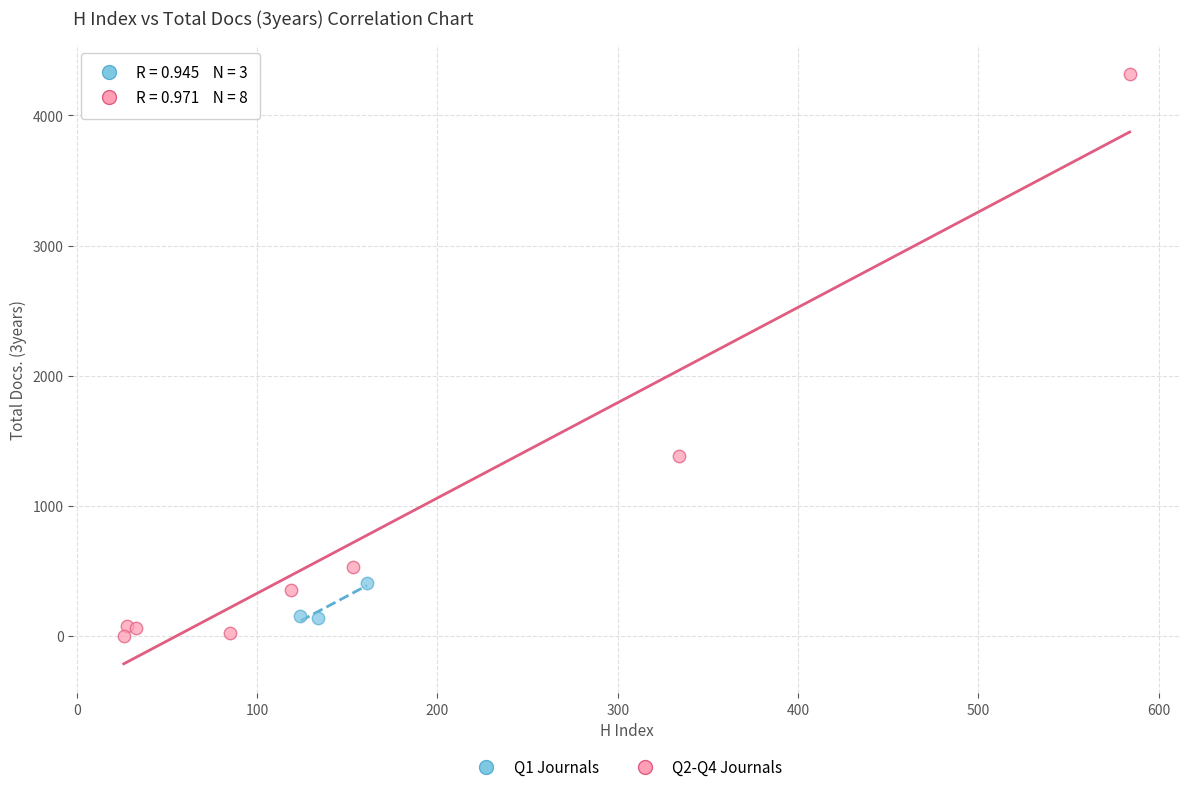

Which series reaches the maximum Y coordinate?

Q2-Q4 Journals